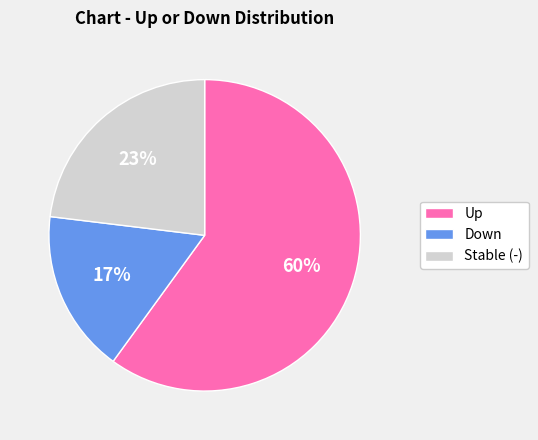

To the nearest percent, what portion does Up represent?

60%